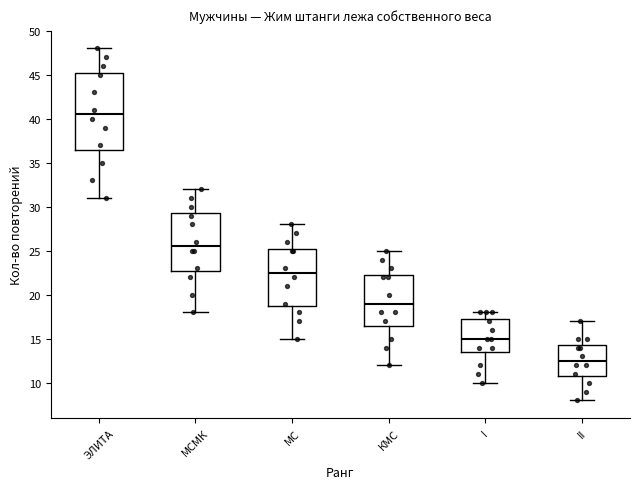

Where is the upper edge of the box for МС on the y-axis? The values are not printed on the chart, so give them approximately, as read against the axis.

25.5